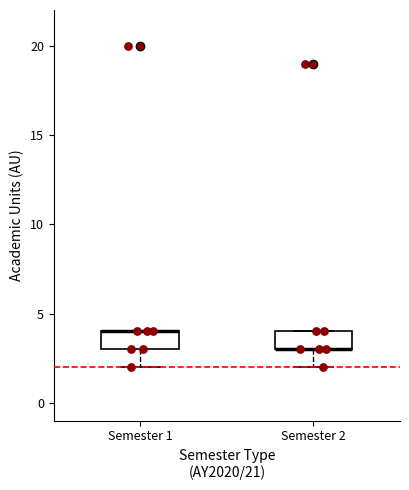

Reading left to right, transcribe this box plot: for each box, give where its median line is, the range the box spans, and where its two whiskers end, as read against the y-axis. The values are not printed on the chart, so give them approximately, as read against the axis.

Semester 1: median 4 (drawn on the box's upper edge), box 3 to 4, whiskers 2 to 4
Semester 2: median 3 (drawn on the box's lower edge), box 3 to 4, whiskers 2 to 4